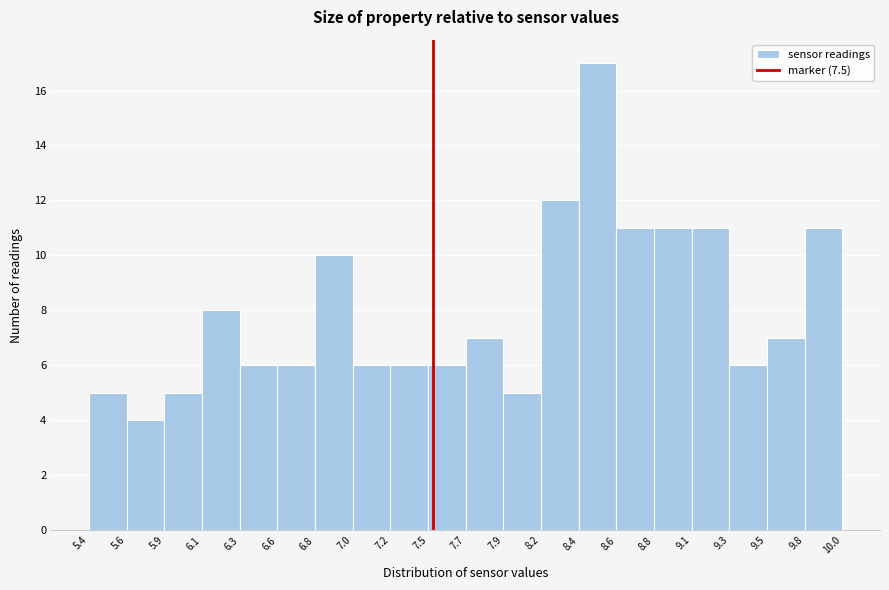

Reading left to right, list every bar in this chart as the range it spans on the x-axis followed by its height. The values are not printed on the chart, so give them approximately, as read against the axis.

5.4 to 5.6: 5
5.6 to 5.9: 4
5.9 to 6.1: 5
6.1 to 6.3: 8
6.3 to 6.6: 6
6.6 to 6.8: 6
6.8 to 7.0: 10
7.0 to 7.2: 6
7.2 to 7.5: 6
7.5 to 7.7: 6
7.7 to 7.9: 7
7.9 to 8.2: 5
8.2 to 8.4: 12
8.4 to 8.6: 17
8.6 to 8.8: 11
8.8 to 9.1: 11
9.1 to 9.3: 11
9.3 to 9.5: 6
9.5 to 9.8: 7
9.8 to 10.0: 11